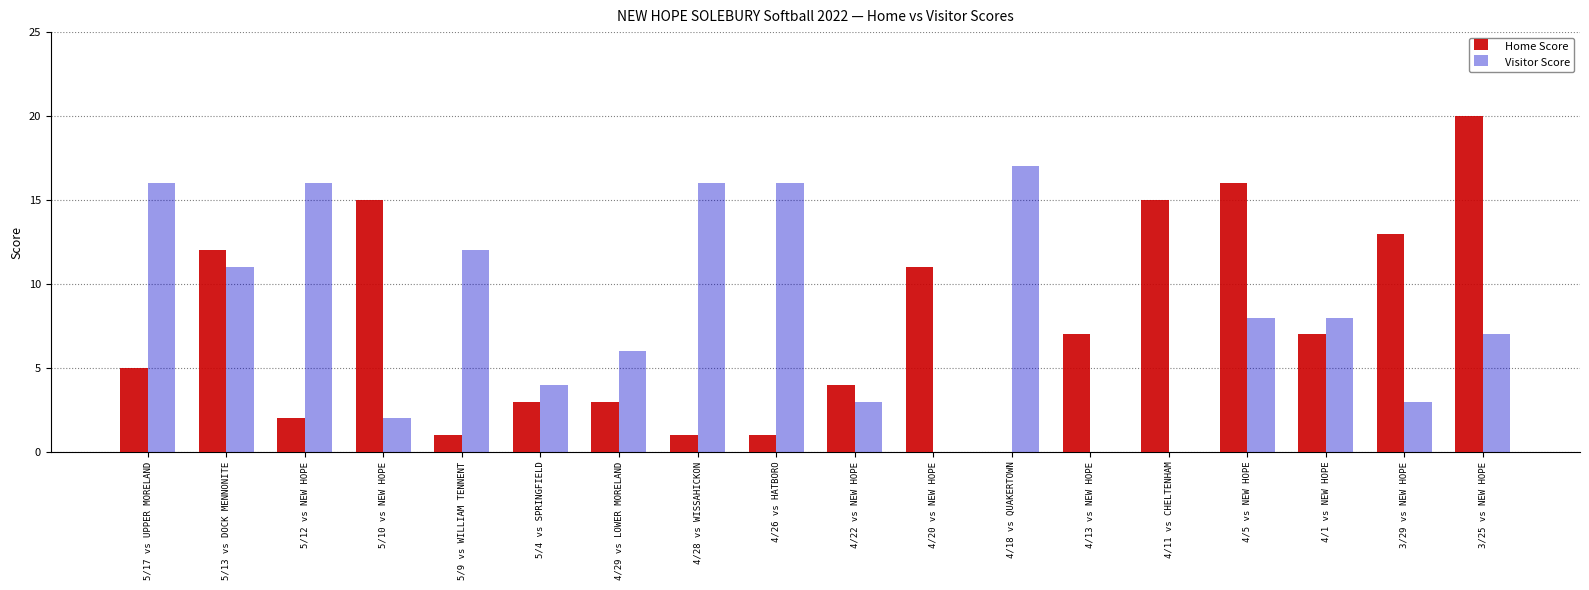

Which series changed the most between 3/29 vs NEW HOPE and 3/25 vs NEW HOPE?

Home Score